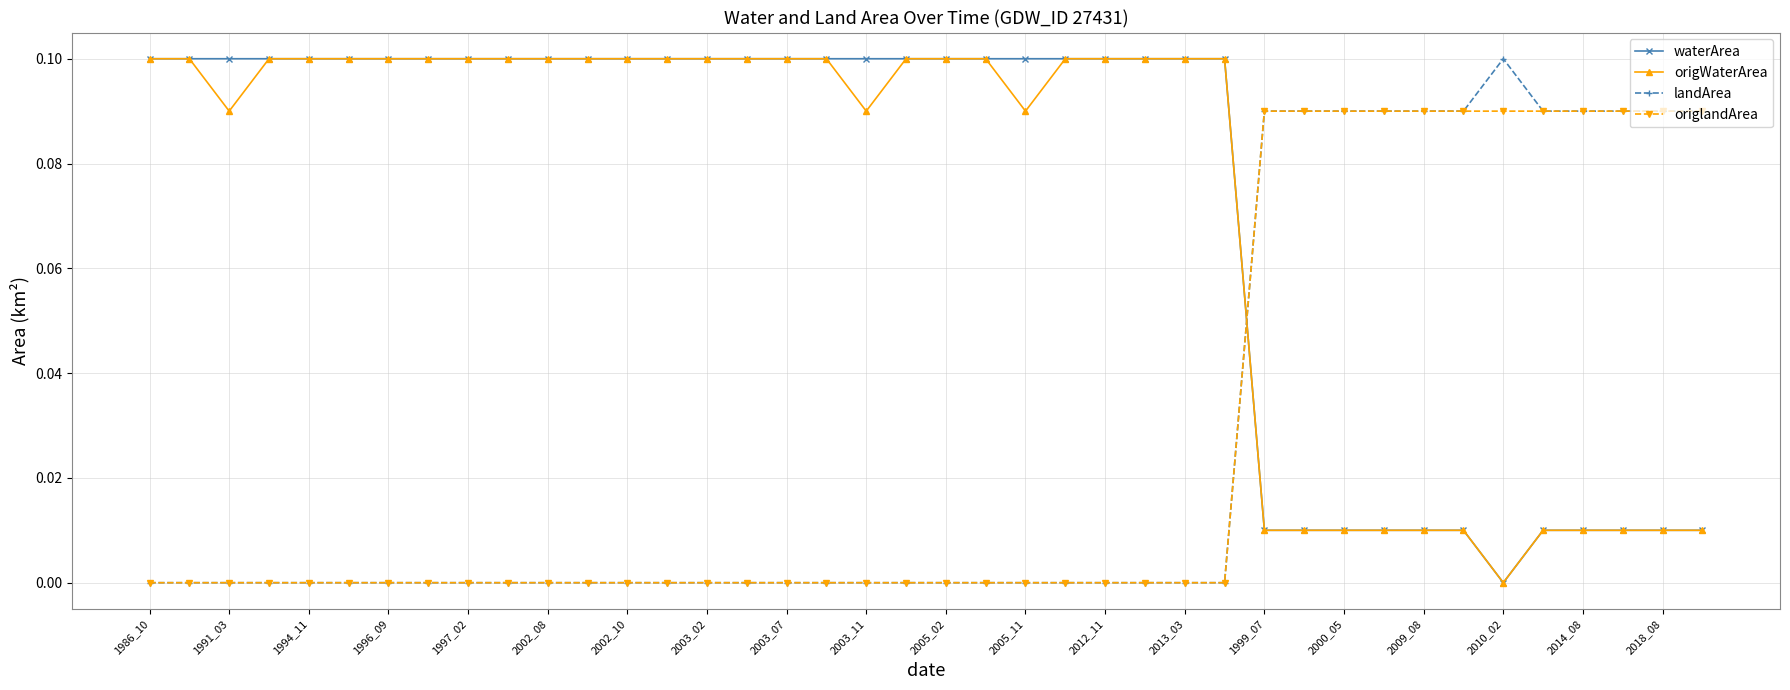

How many times do origlandArea and waterArea cross each other?

1